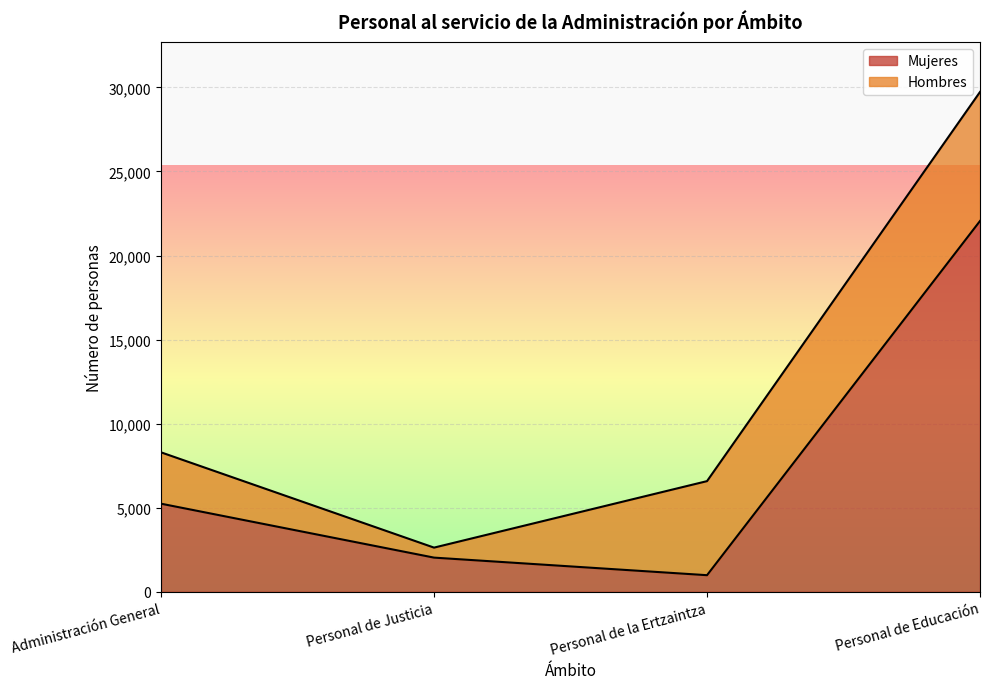

How many points are lower than both their immediate neighbors (excluding endpoints)?

1